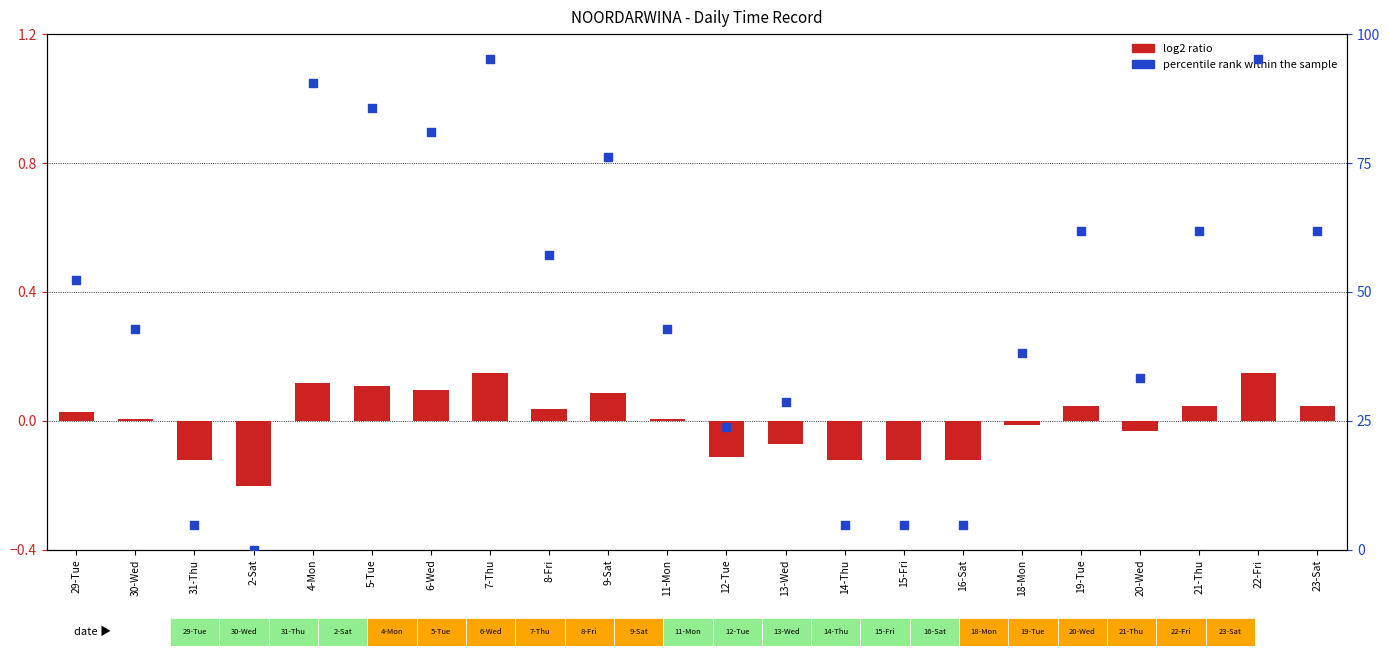

Which series has the largest Y range (max minus min)?

percentile rank within the sample